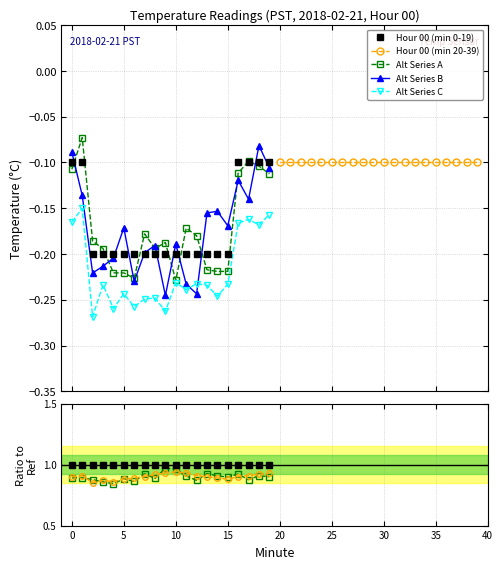

True or false: Hour 00 has more than 2 interior local peaks.

False